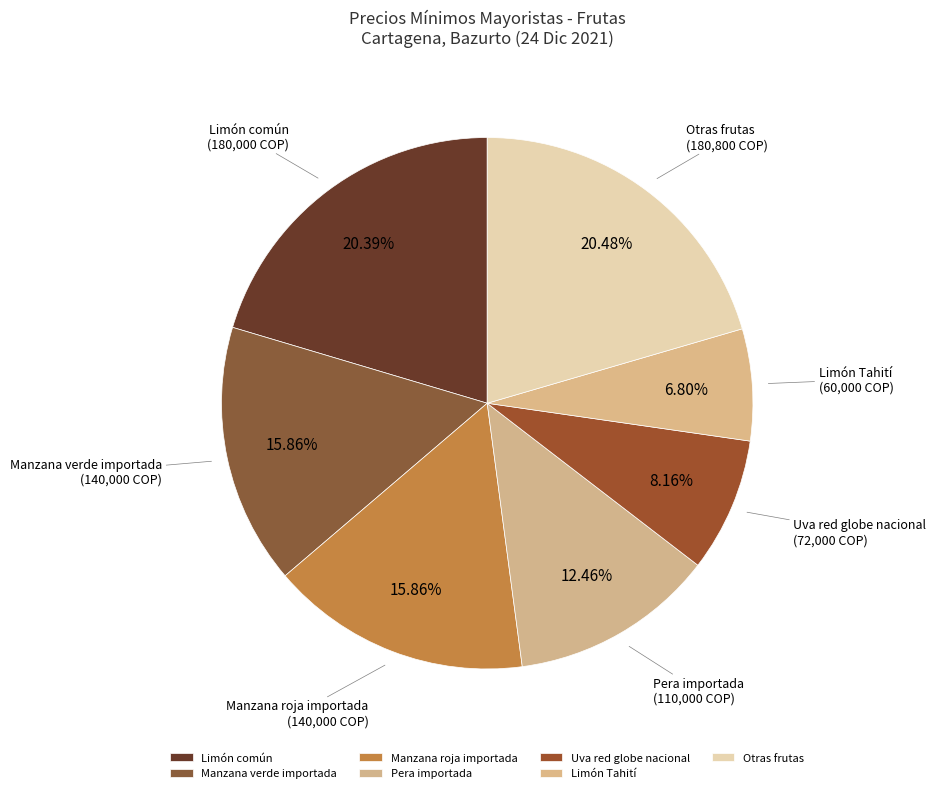

Approximately how many times larger is the value at Manzana verde importada compared to Pera importada?

1.3